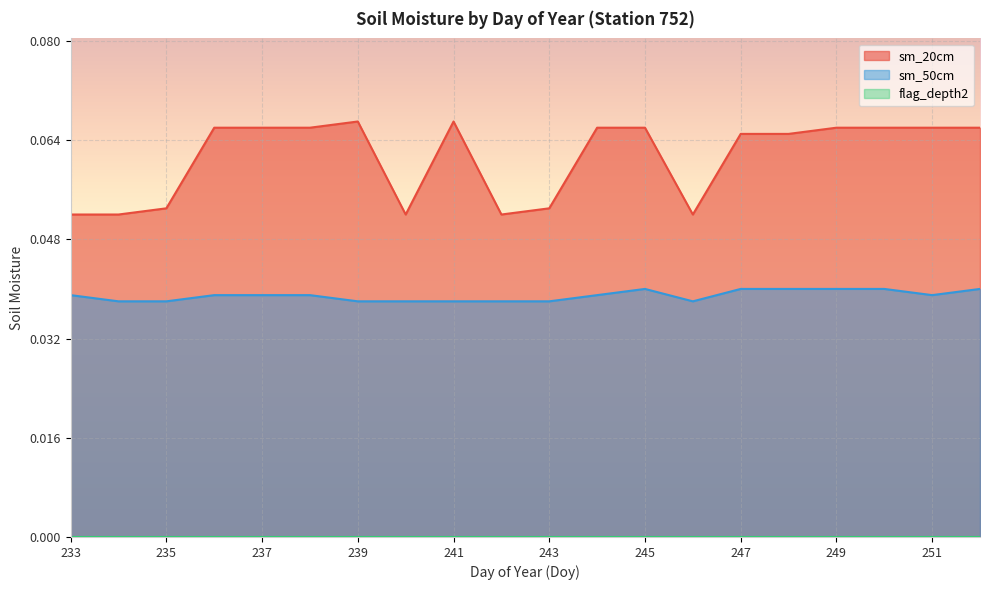

Which series has the largest range (max minus min)?

sm_20cm